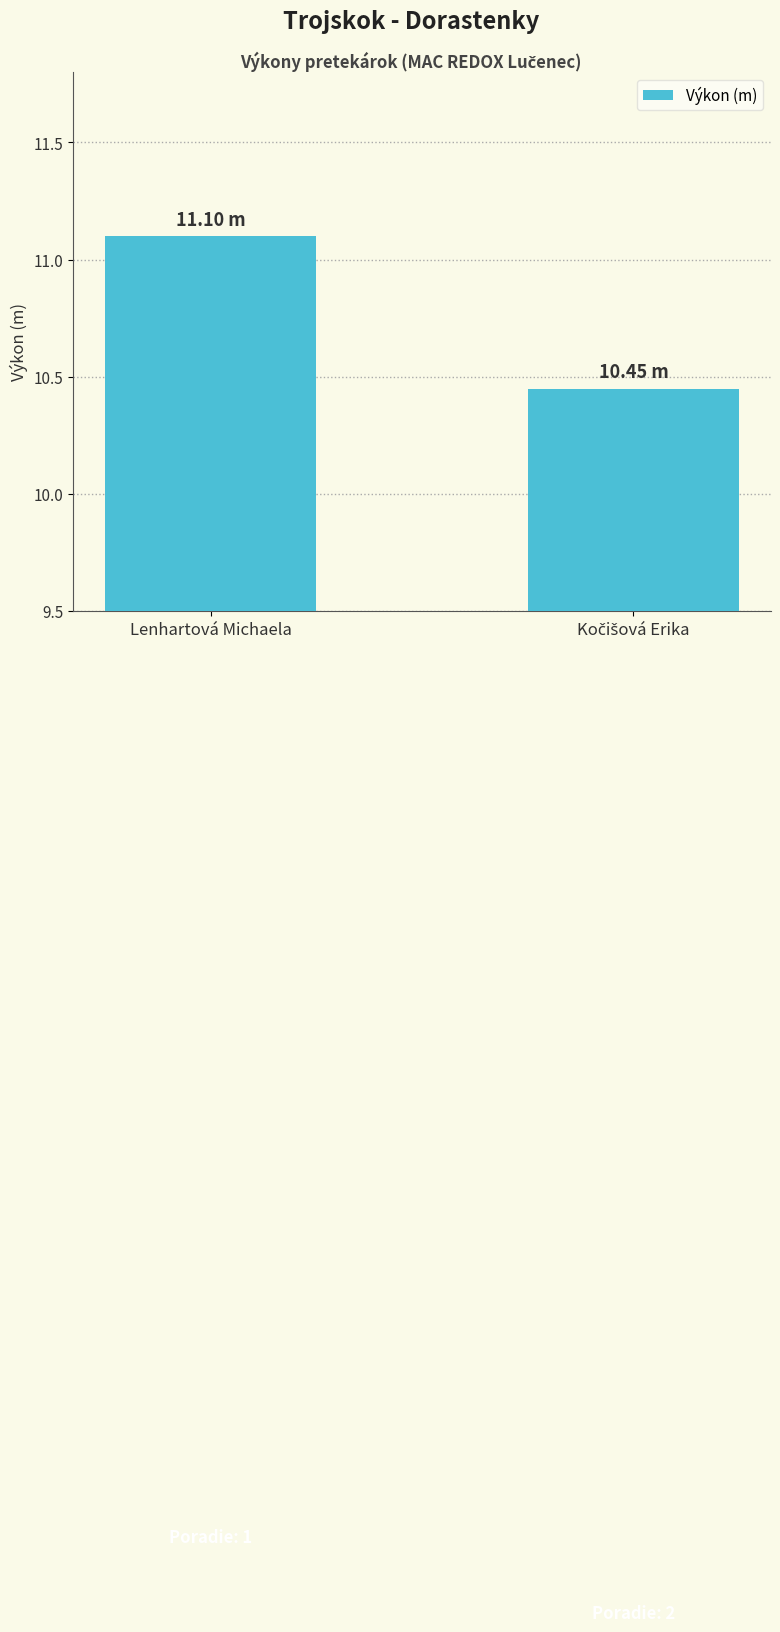

How many categories are shown in the chart?

2